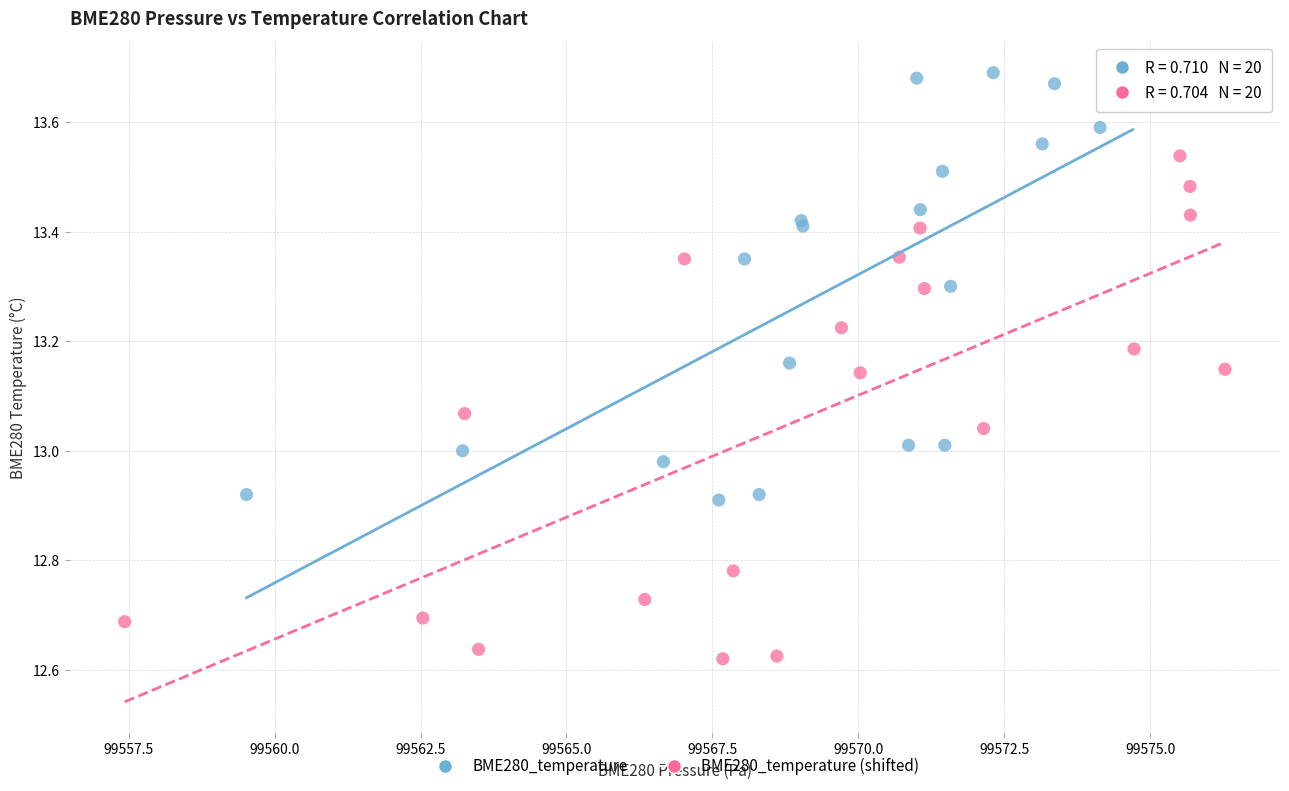

Which series reaches the minimum Y coordinate?

BME280_temperature (shifted)